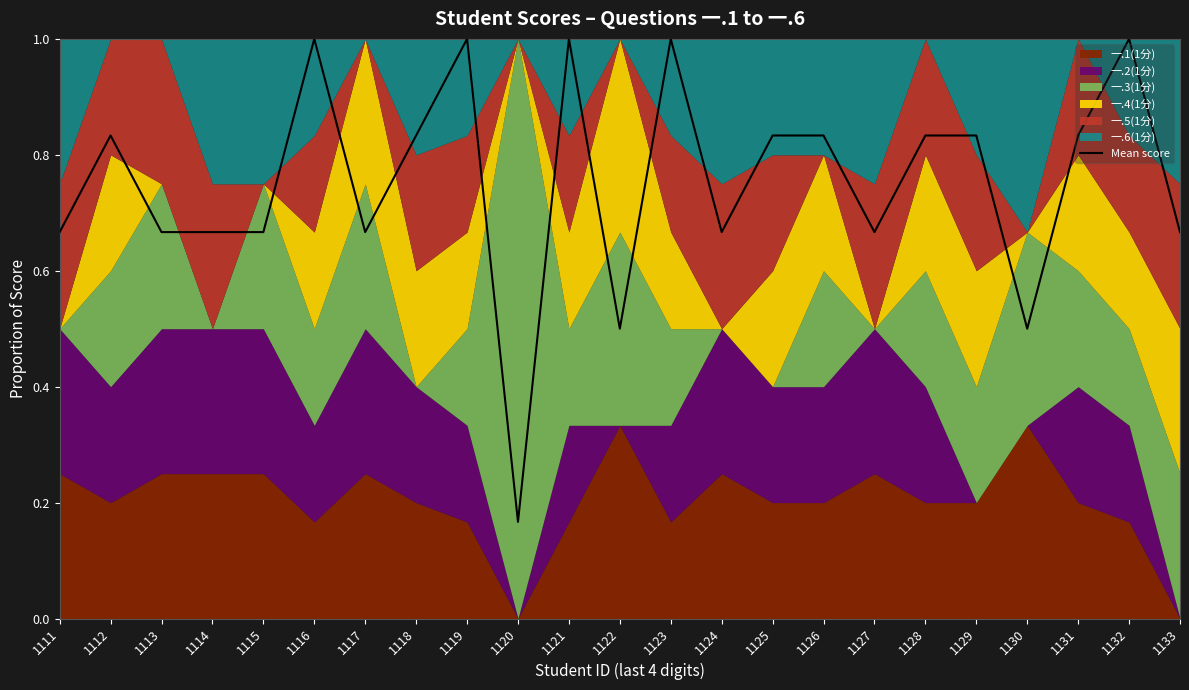

Rank the categories by value from lowest to highest.

1120, 1122, 1130, 1111, 1113, 1114, 1115, 1117, 1124, 1127, 1133, 1112, 1118, 1125, 1126, 1128, 1129, 1131, 1116, 1119, 1121, 1123, 1132